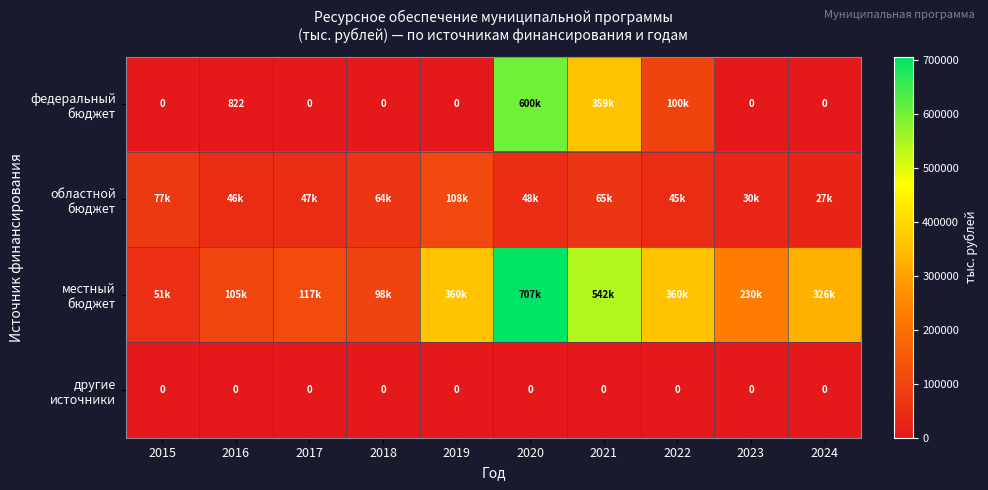

What is the sum of the областной бюджет values at 2023 and 2020?

77248.1